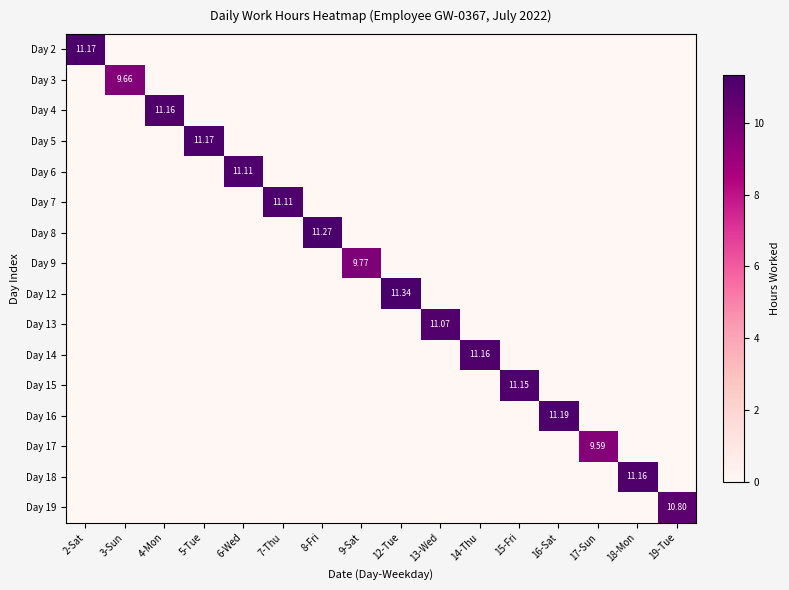

At which category is the sum across all series the highest?

12-Tue